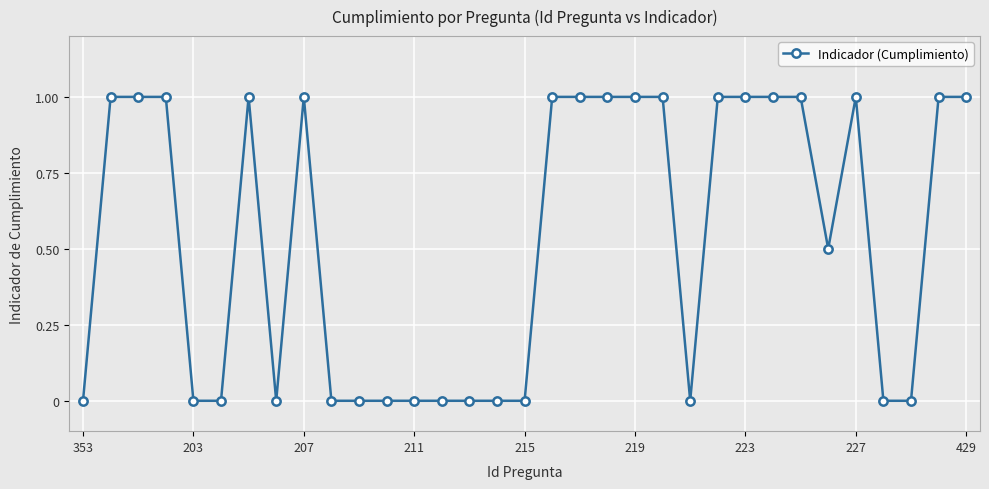

What is the value of the 22nd point from the left?

1.0